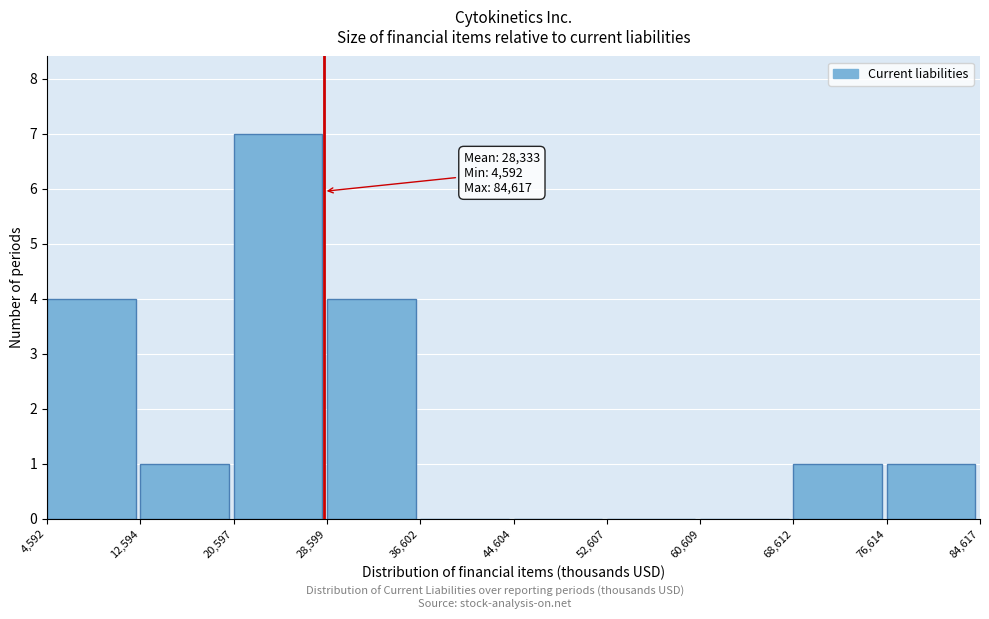

Over which range of the x-axis is the bar tallest?

20,597 to 28,599